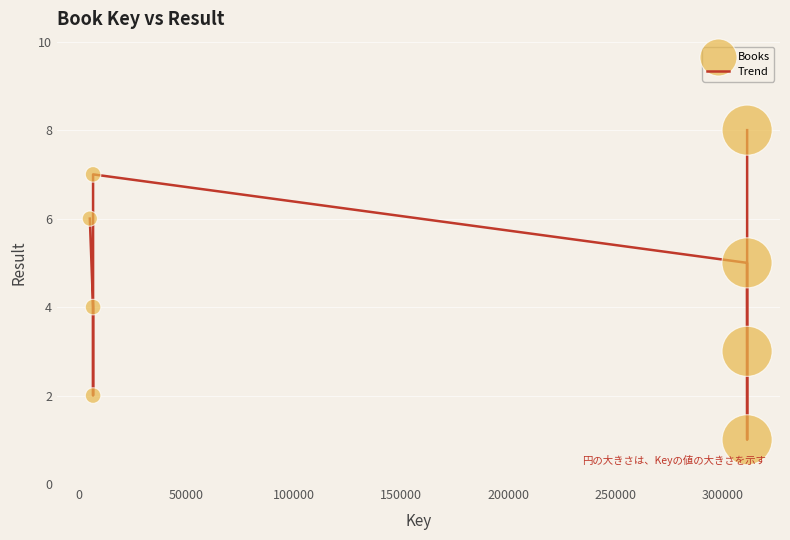

What is the maximum value shown in the chart?

8